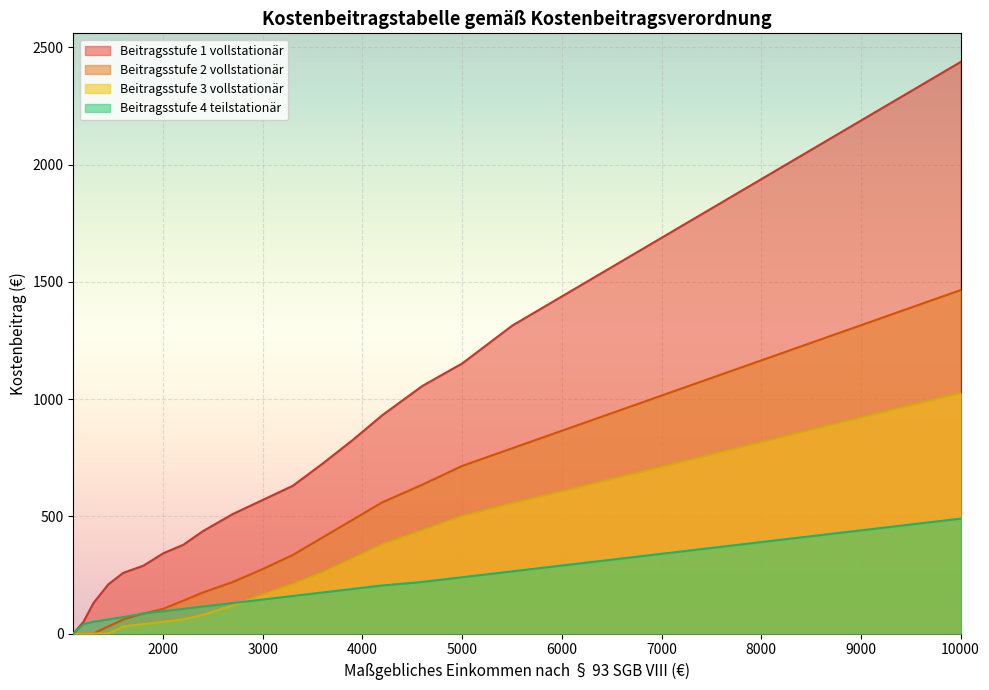

Which category has the highest value across all series?

10000.99